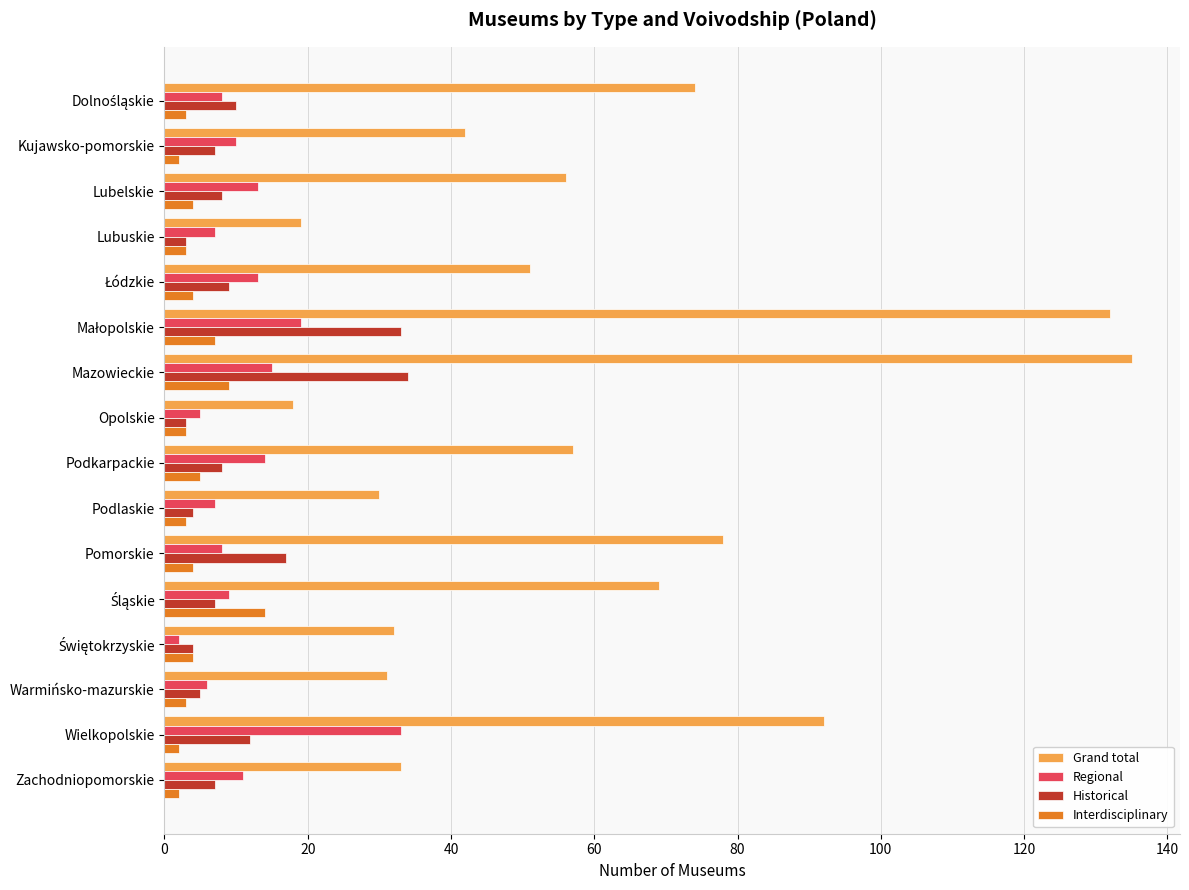

Which series has the widest spread of values?

Grand total